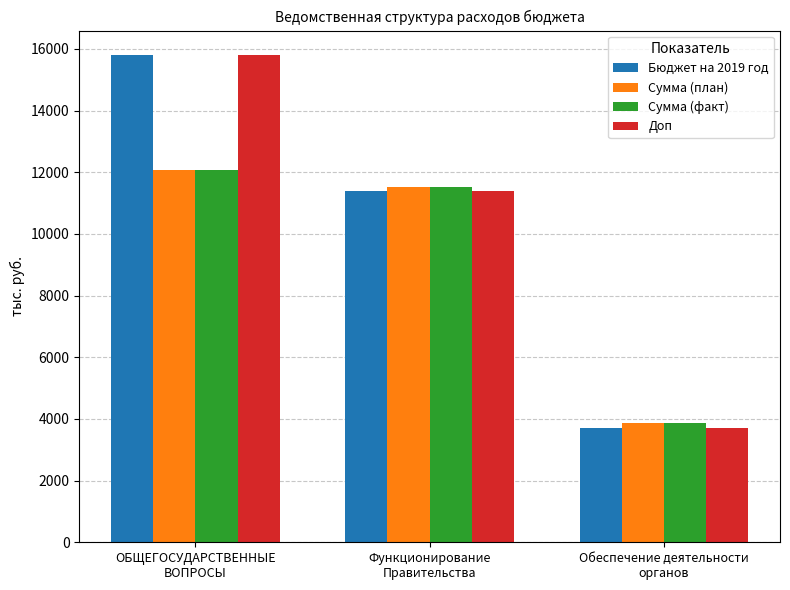

Does the chart contain stacked bars?

No